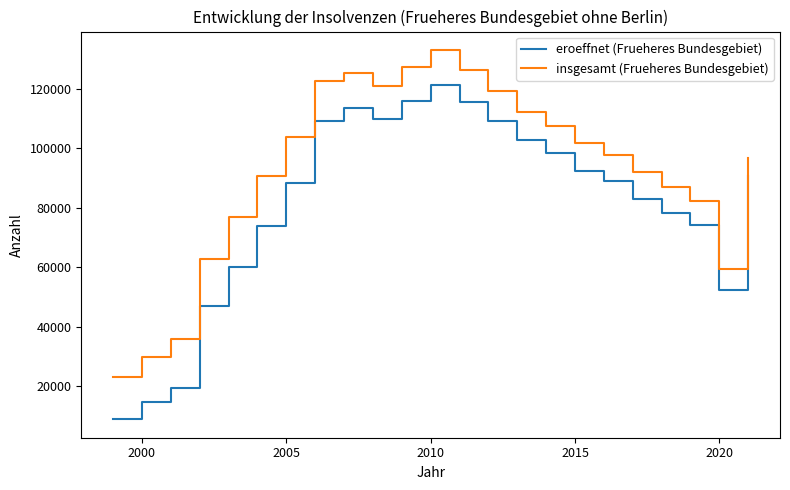

What is the average value of the eroeffnet (Frueheres Bundesgebiet) series?

81139